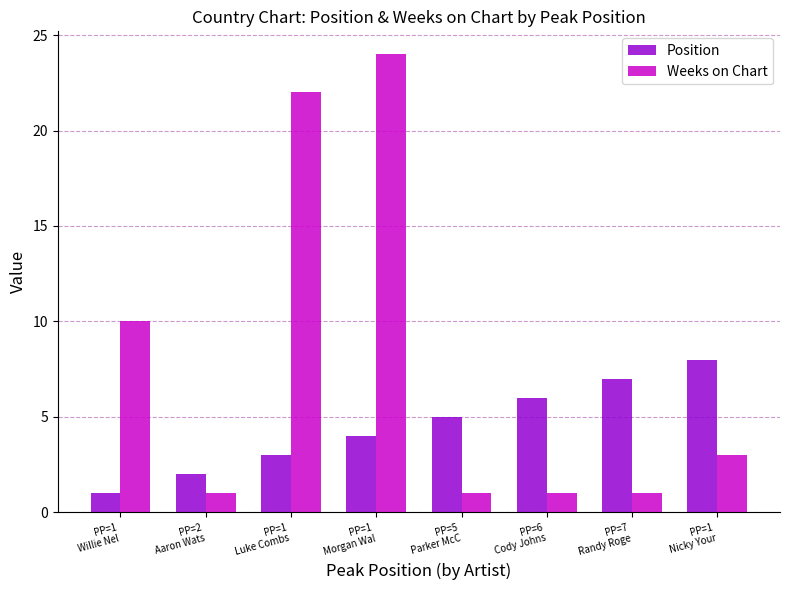

What is the label of the 1st bar from the left?

PP=1
Willie Nel